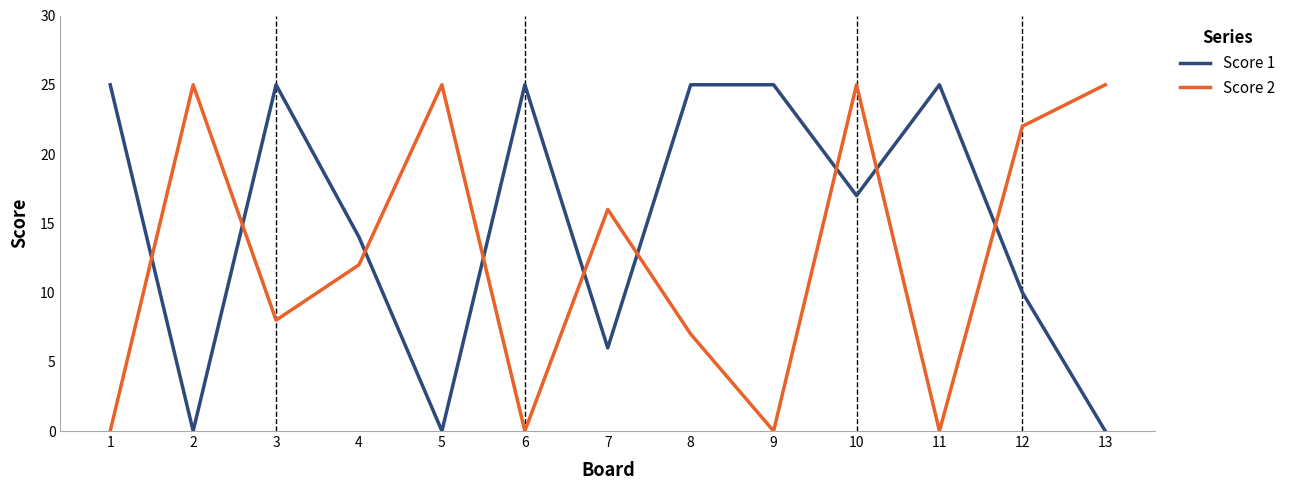

At 2, list the series in order from largest to smallest.

Score 2, Score 1